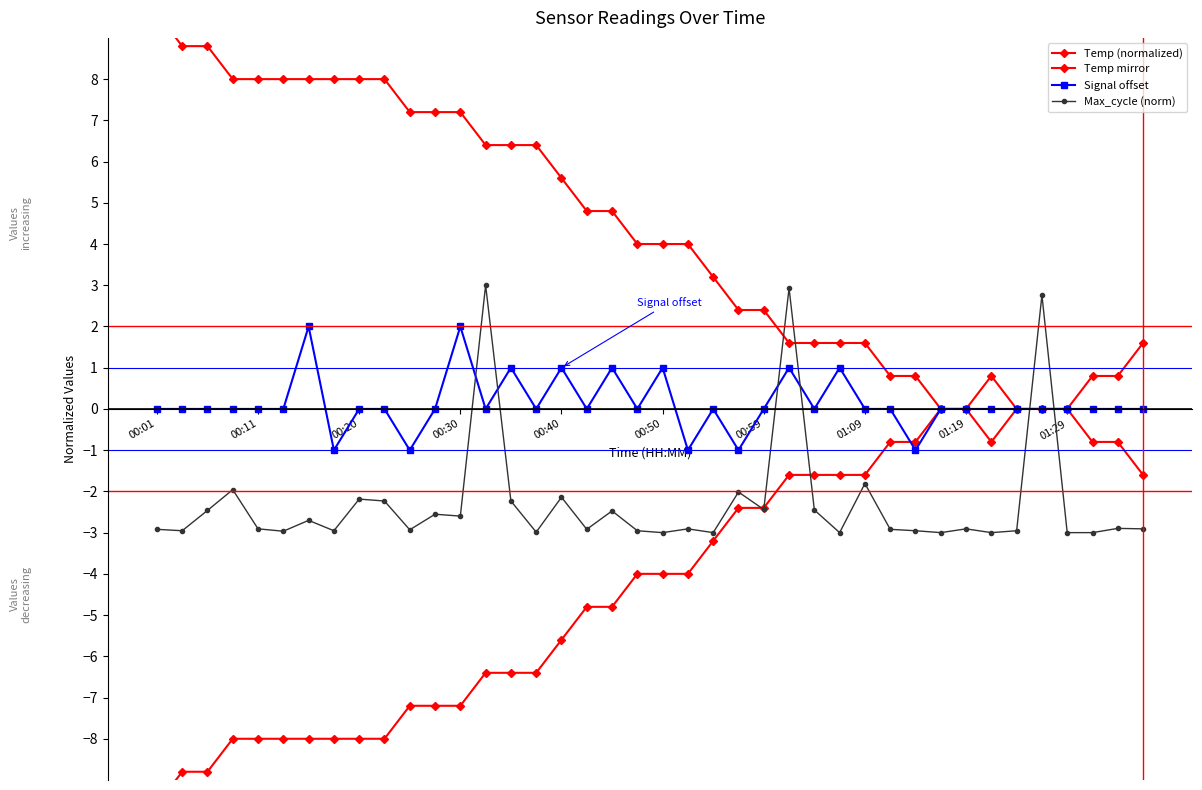

Does the chart have visible grid lines?

No